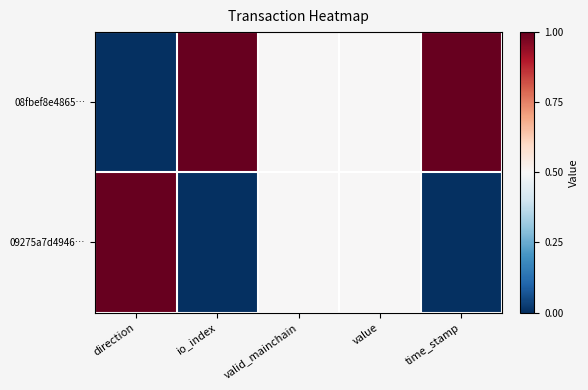

Between io_index and value, which series saw the biggest shift?

08fbef8e4865…